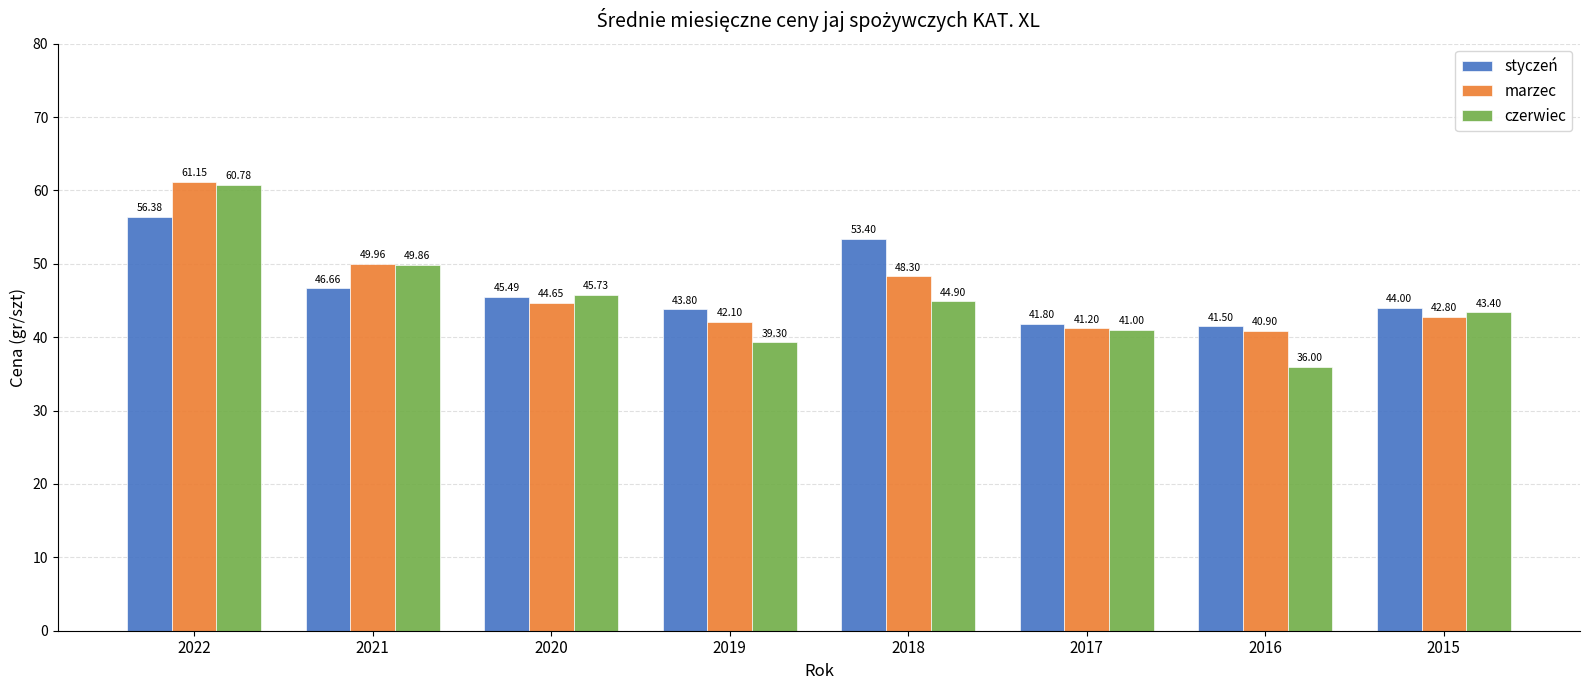

How many bars are there in each group?

3